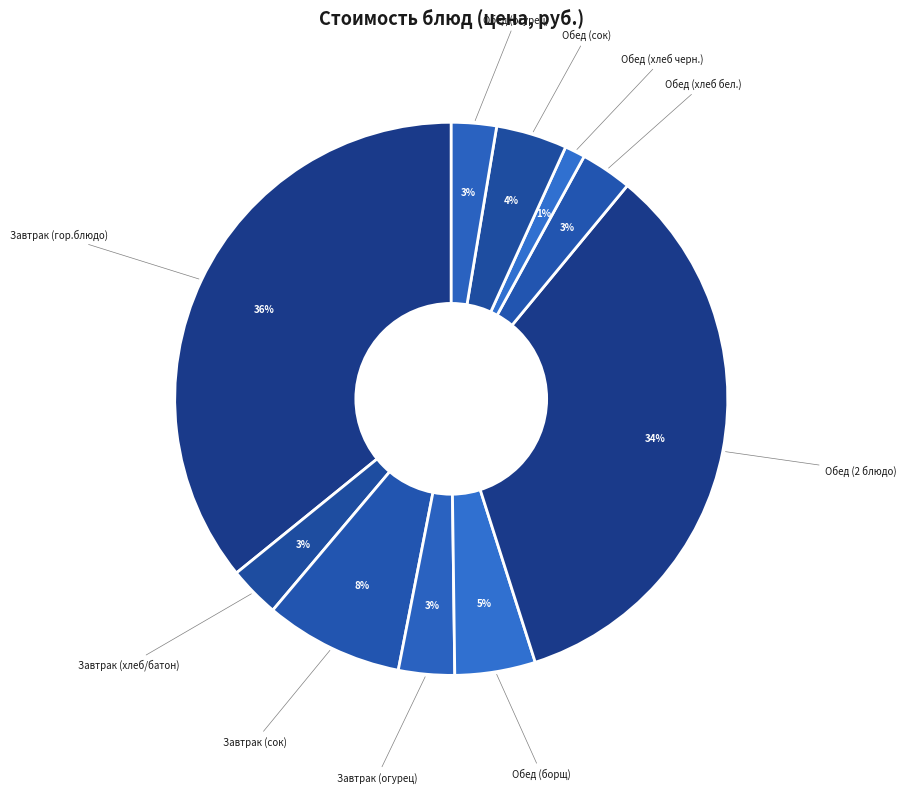

To the nearest percent, what portion does Обед (2 блюдо) represent?

34%